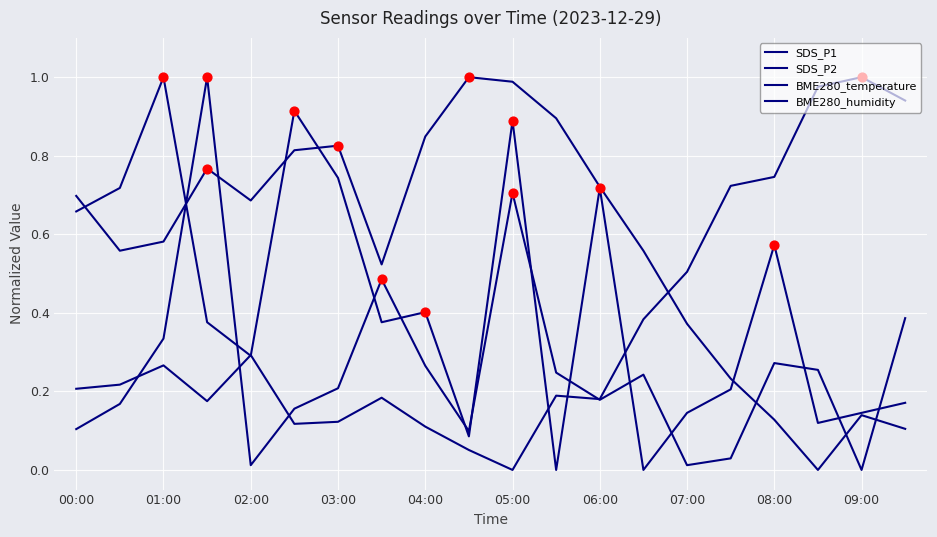

At which category is the sum across all series the highest?

05:00